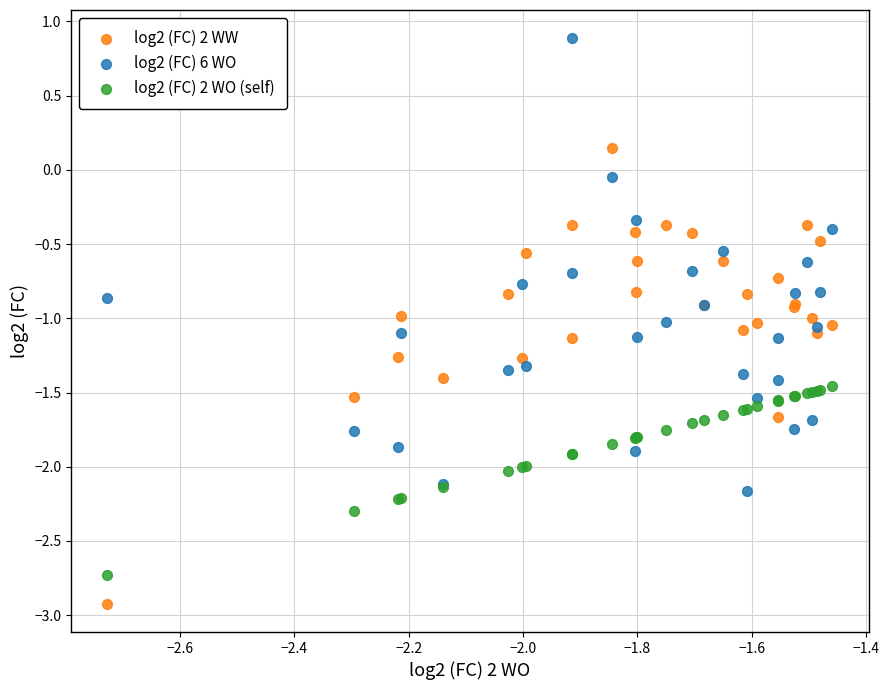

Which series reaches the maximum Y coordinate?

log2 (FC) 6 WO